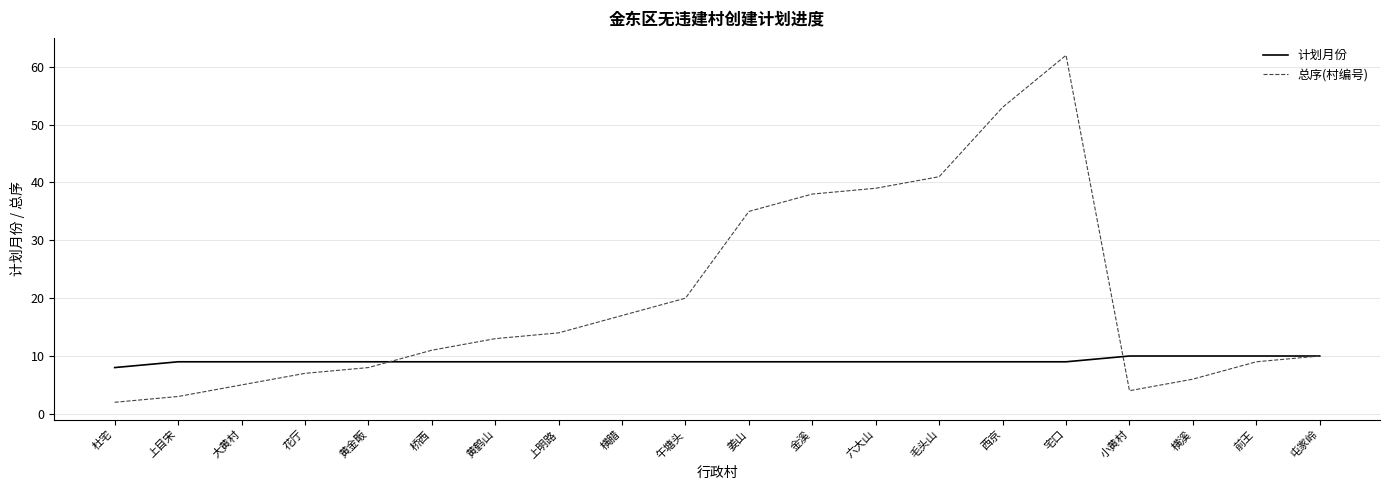

Where is 总序(村编号) nearest to the value 32?

姜山